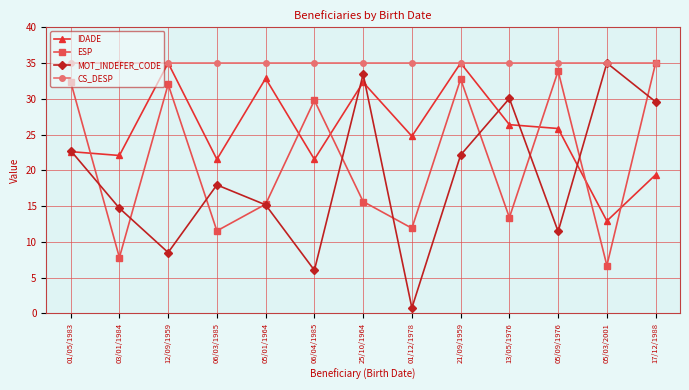

Reading left to right, transcribe all the data shown in this chart.

IDADE: 01/05/1983=22.6	03/01/1984=22.1	12/09/1959=35.0	06/03/1985=21.5	05/01/1964=32.8	06/04/1985=21.5	25/10/1964=32.3	01/12/1978=24.8	21/09/1959=35.0	13/05/1976=26.4	05/09/1976=25.8	05/03/2001=12.9	17/12/1988=19.4
ESP: 01/05/1983=32.4	03/01/1984=7.8	12/09/1959=32.0	06/03/1985=11.5	05/01/1964=15.3	06/04/1985=29.8	25/10/1964=15.6	01/12/1978=11.9	21/09/1959=32.8	13/05/1976=13.4	05/09/1976=33.9	05/03/2001=6.7	17/12/1988=35.0
MOT_INDEFER_CODE: 01/05/1983=22.8	03/01/1984=14.7	12/09/1959=8.5	06/03/1985=18.0	05/01/1964=15.2	06/04/1985=6.0	25/10/1964=33.5	01/12/1978=0.8	21/09/1959=22.1	13/05/1976=30.0	05/09/1976=11.5	05/03/2001=35.0	17/12/1988=29.6
CS_DESP: 01/05/1983=35.0	03/01/1984=35.0	12/09/1959=35.0	06/03/1985=35.0	05/01/1964=35.0	06/04/1985=35.0	25/10/1964=35.0	01/12/1978=35.0	21/09/1959=35.0	13/05/1976=35.0	05/09/1976=35.0	05/03/2001=35.0	17/12/1988=35.0